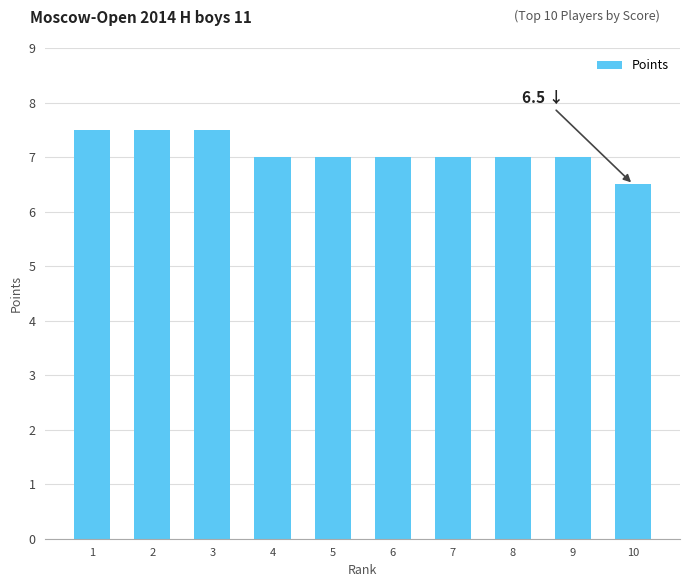

What is the sum of all values?

71.0